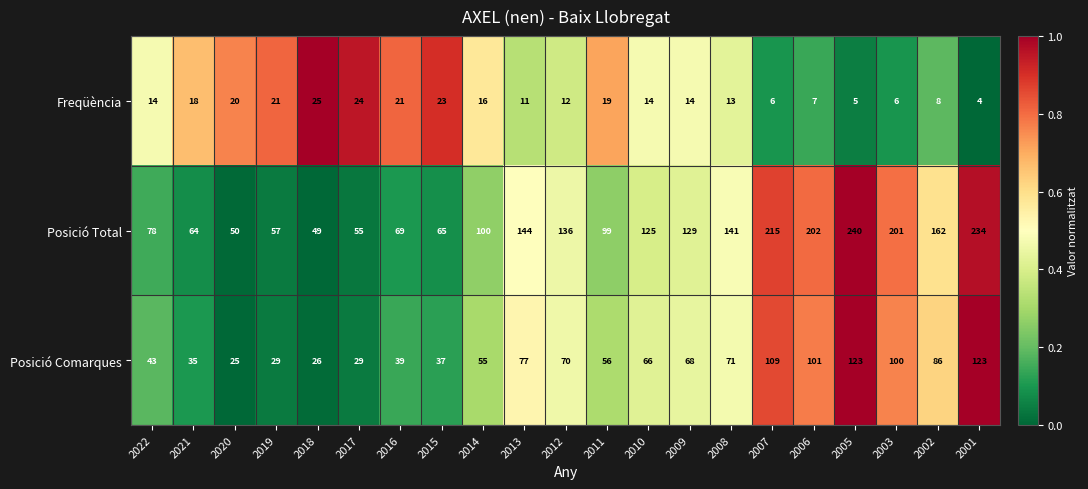

What is the maximum value for Posició Comarques?

123